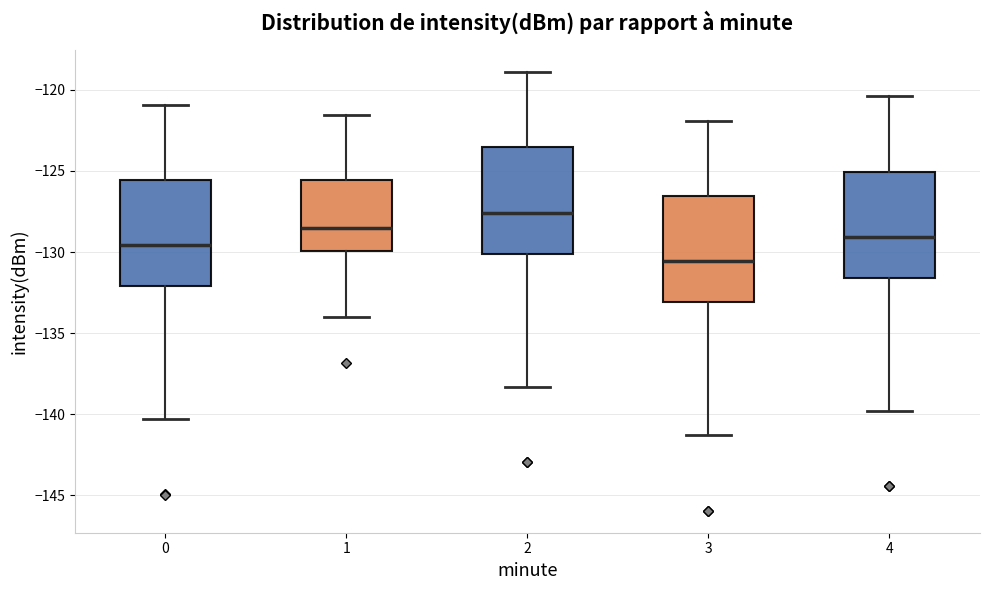

Where does the median line of the box at x = 0 sit on the y-axis? The values are not printed on the chart, so give them approximately, as read against the axis.

-129.5